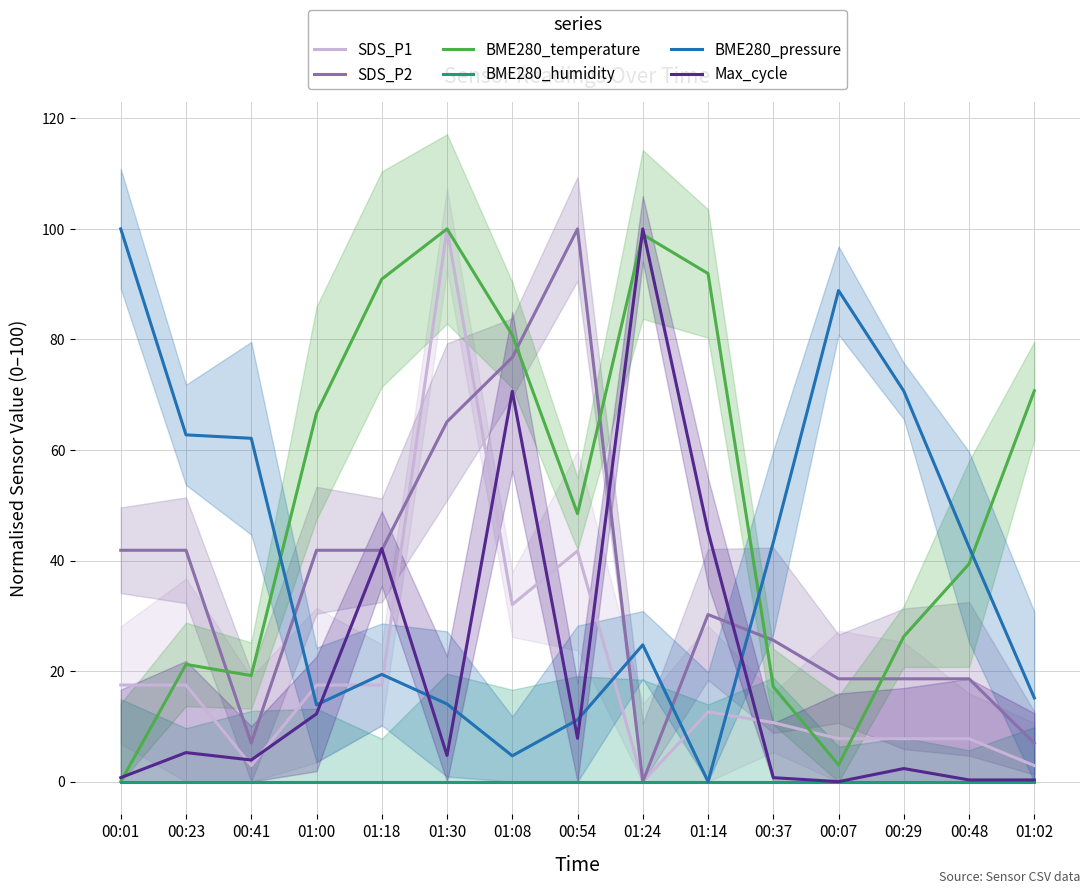

At which category is the sum across all series the highest?

01:30